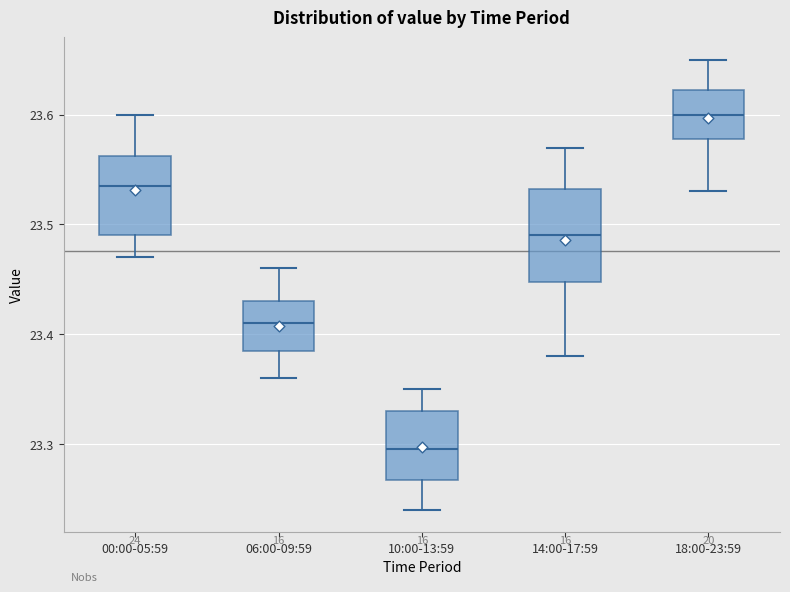

Which box has the highest median line?

18:00-23:59